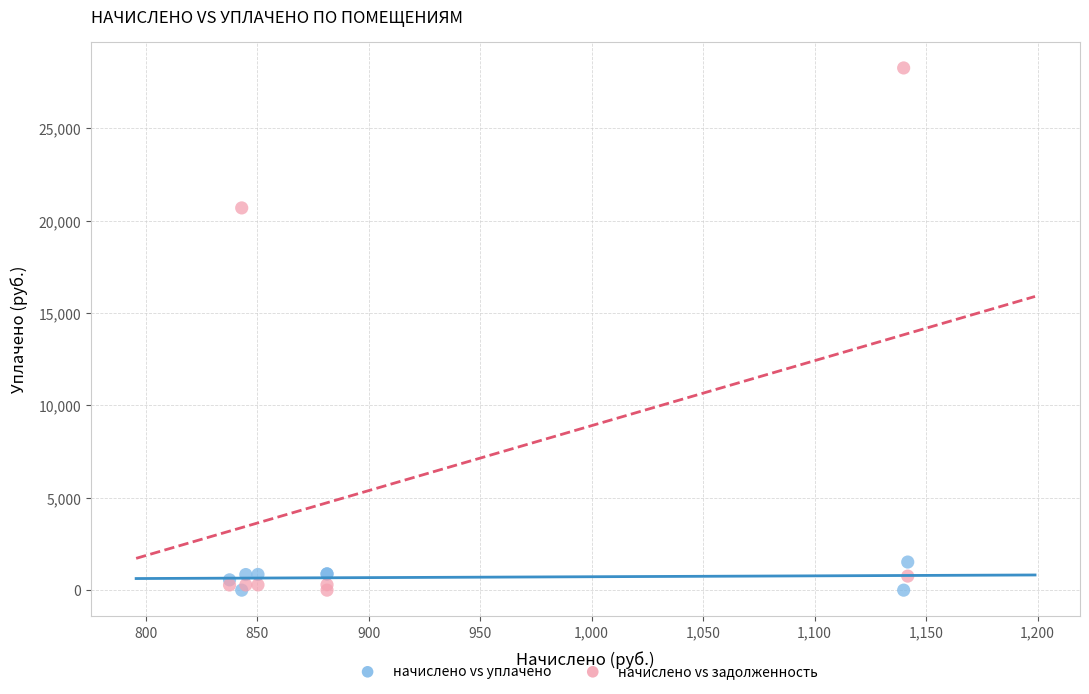

In the начислено vs задолженность series, what Y value is closest to 14139?

20699.1